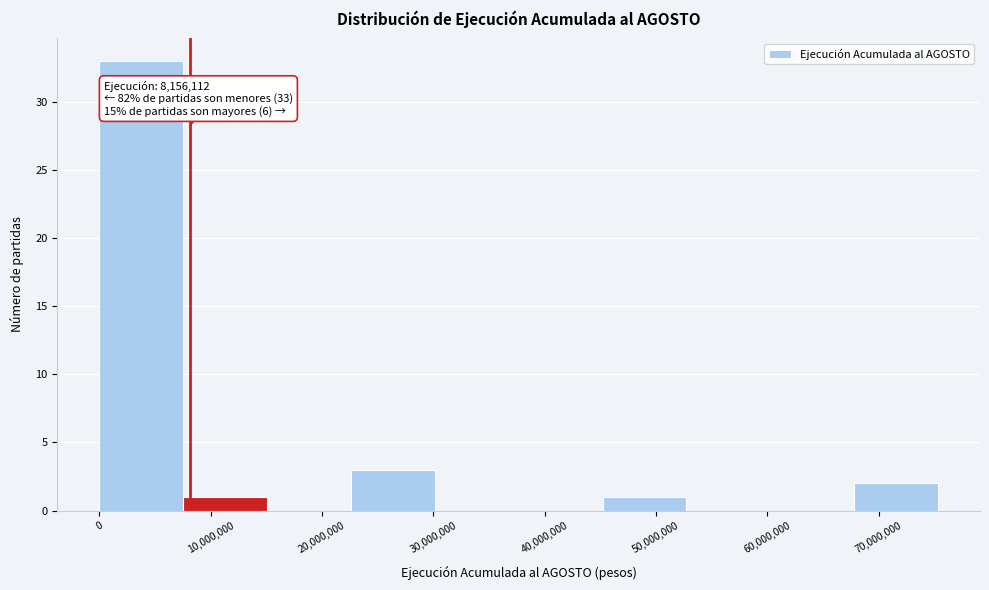

Over which range of the x-axis is the bar tallest?

0 to 8000000